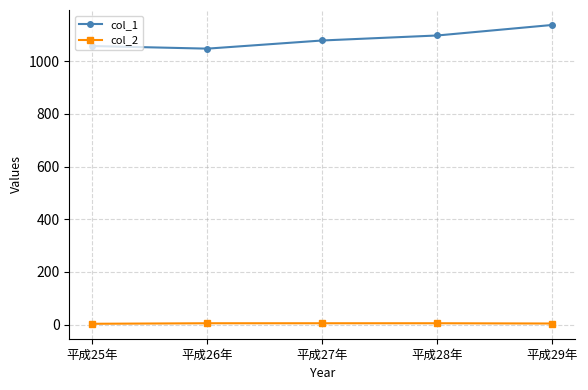

True or false: col_1 and col_2 cross at least once.

False